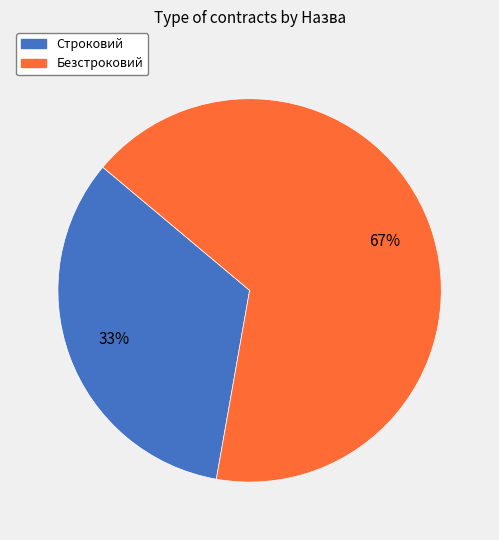

Which slice is the largest?

Безстроковий